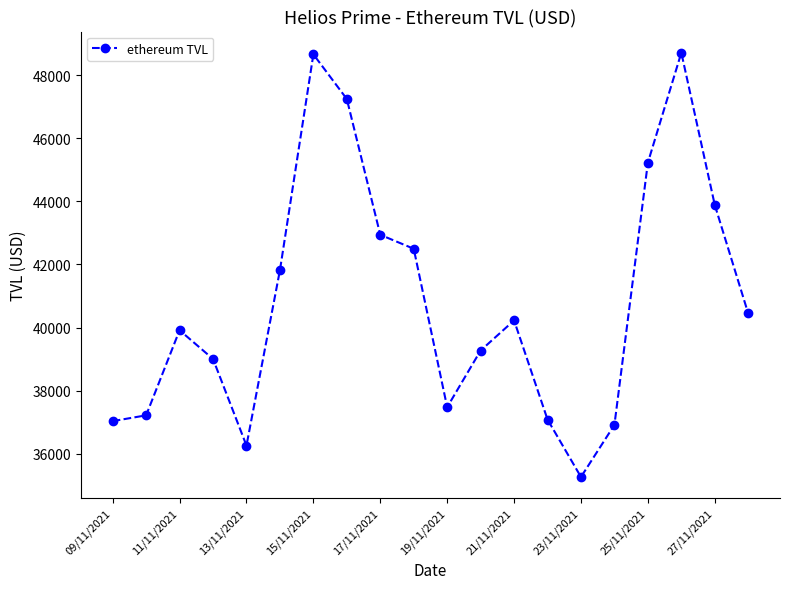

True or false: the data has more than 2 interior local peaks.

True